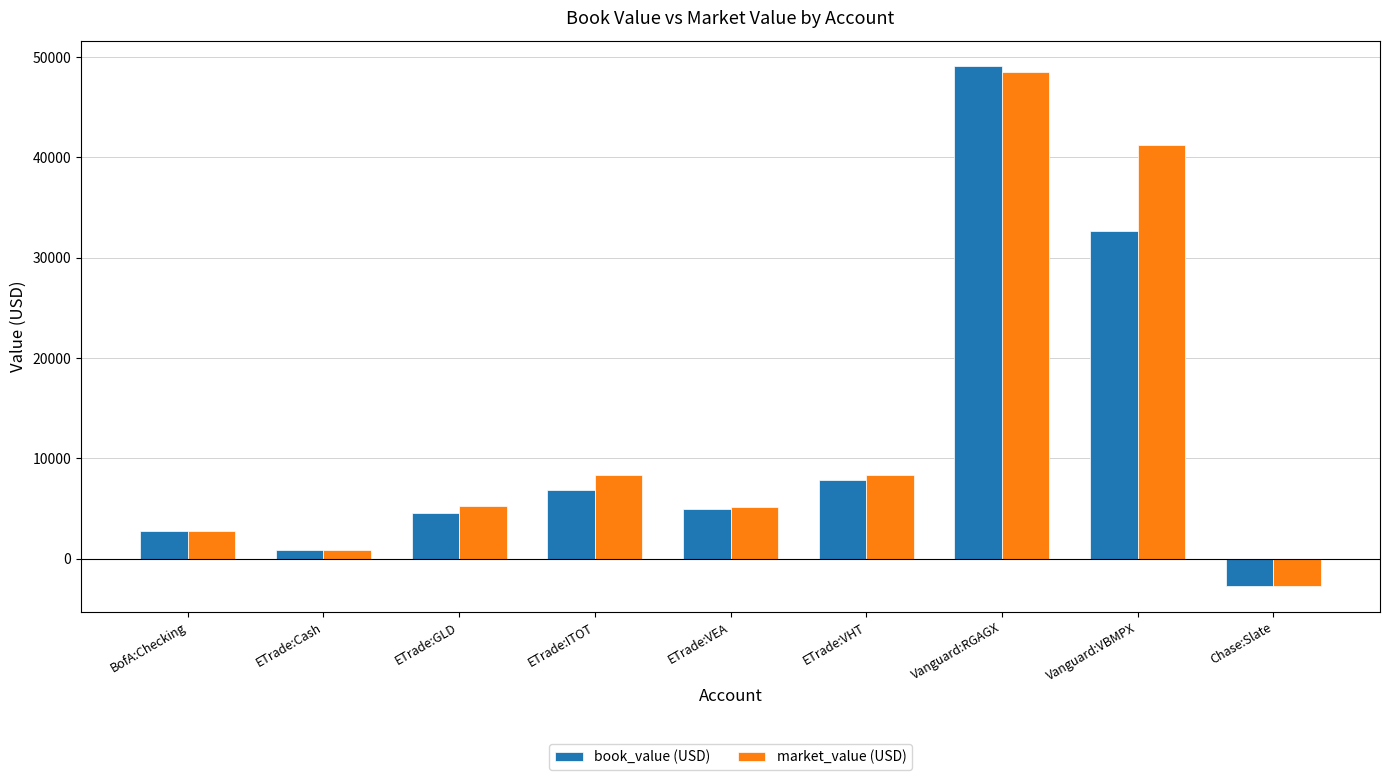

What is the difference between the second highest and minimum values in the market_value (USD) series?

43883.2